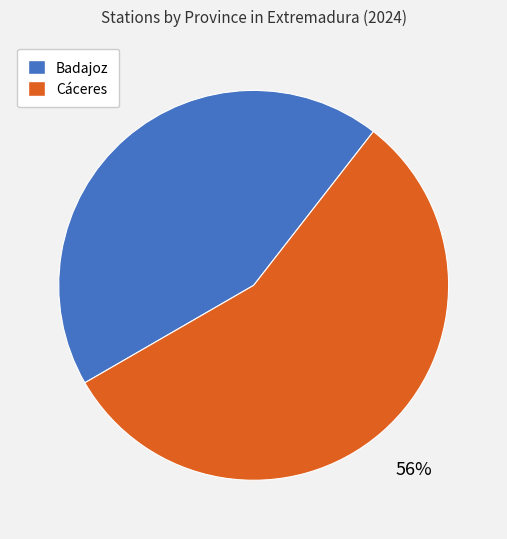

Count the number of slices in the pie.

2